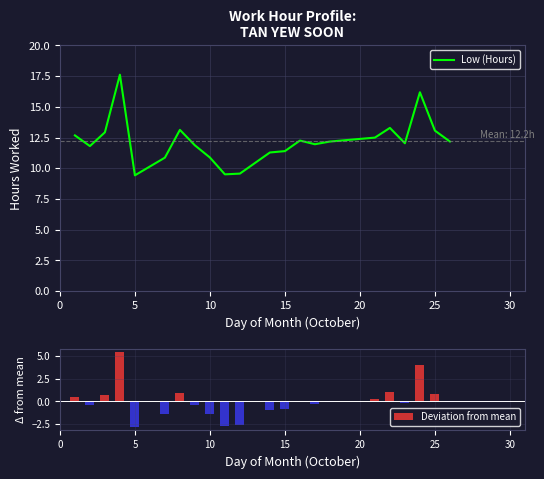

What is the highest value of the Low (Hours) series?

17.6